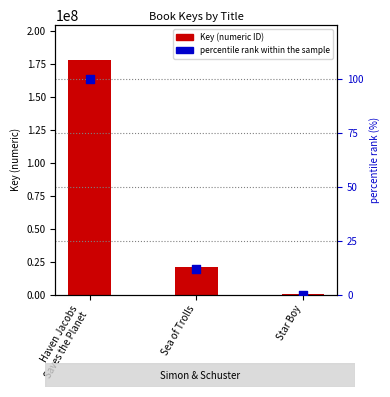

What is the ratio of the value at Haven Jacobs
Saves the Planet to the value at Sea of Trolls?

8.3